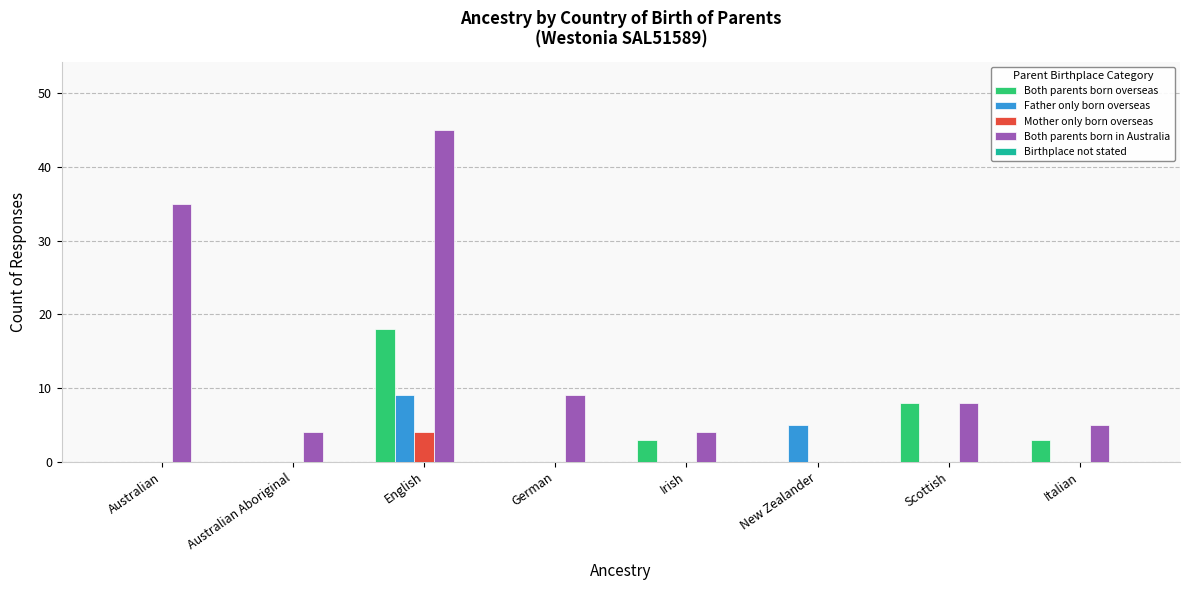

Which series has the largest total across all categories?

Both parents born in Australia